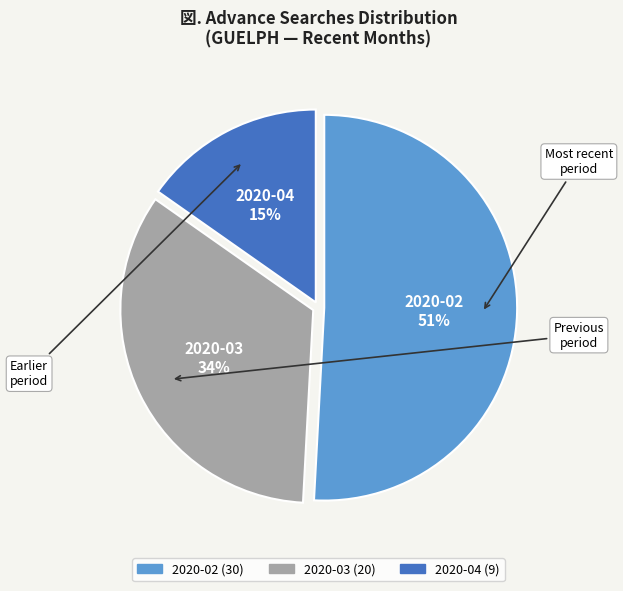

How many slices are in this pie chart?

3